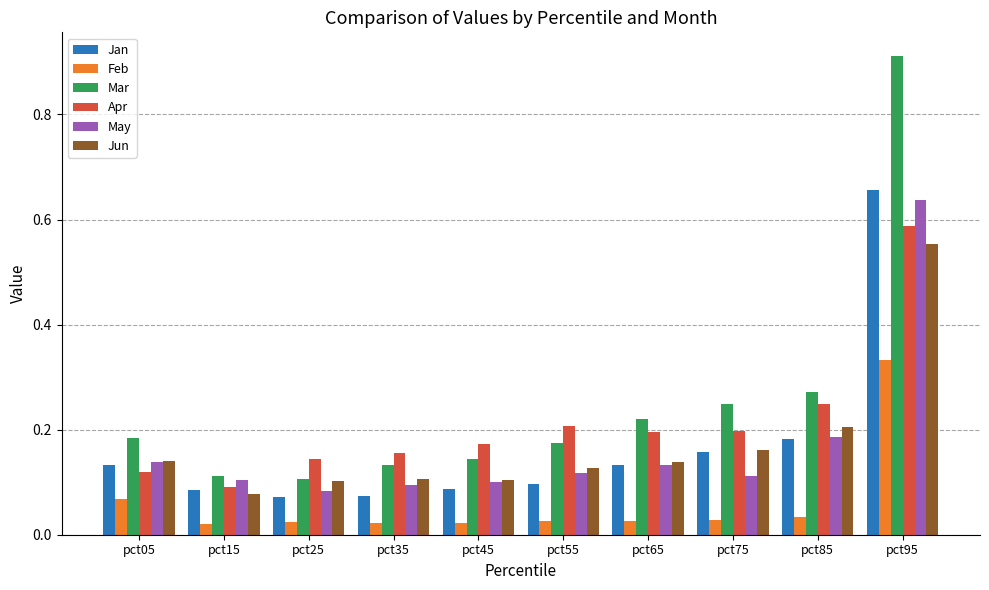

At how many categories does at least one series exceed 0?

10